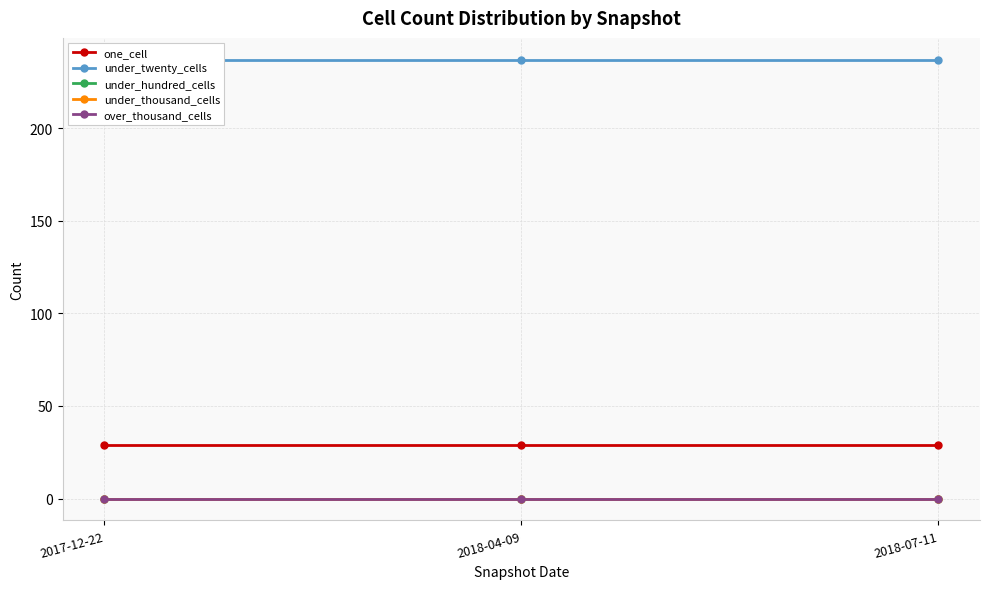

Where is under_hundred_cells nearest to the value 0?

2017-12-22